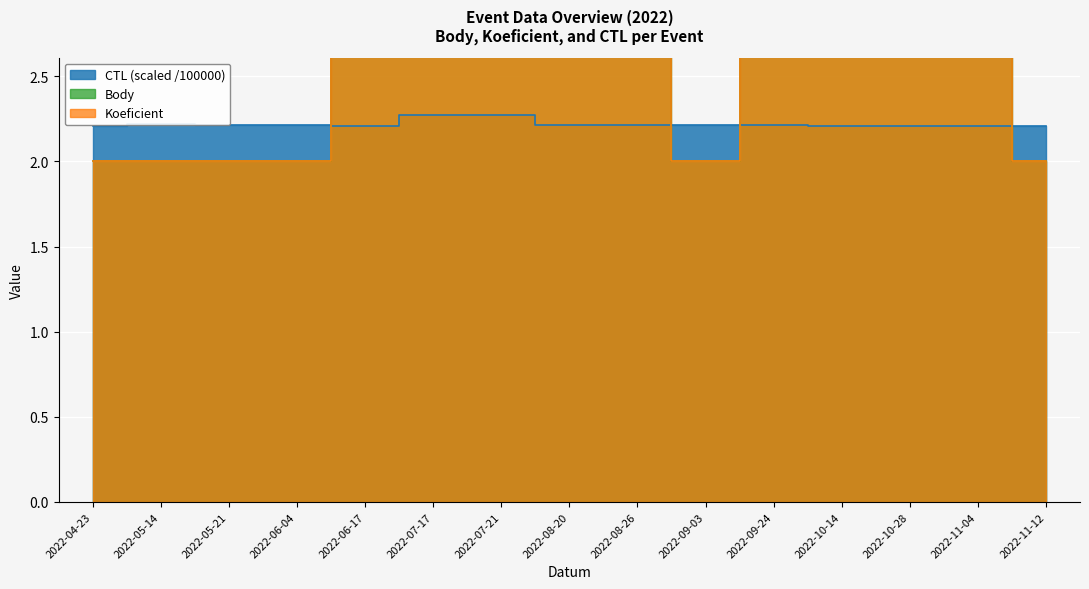

How many interior local valleys does the Body series have?

1